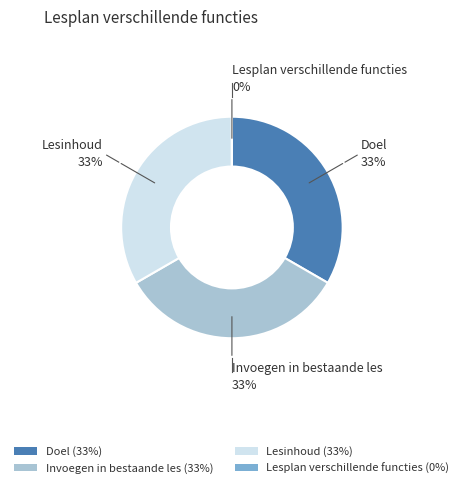

How many slices are in this pie chart?

4